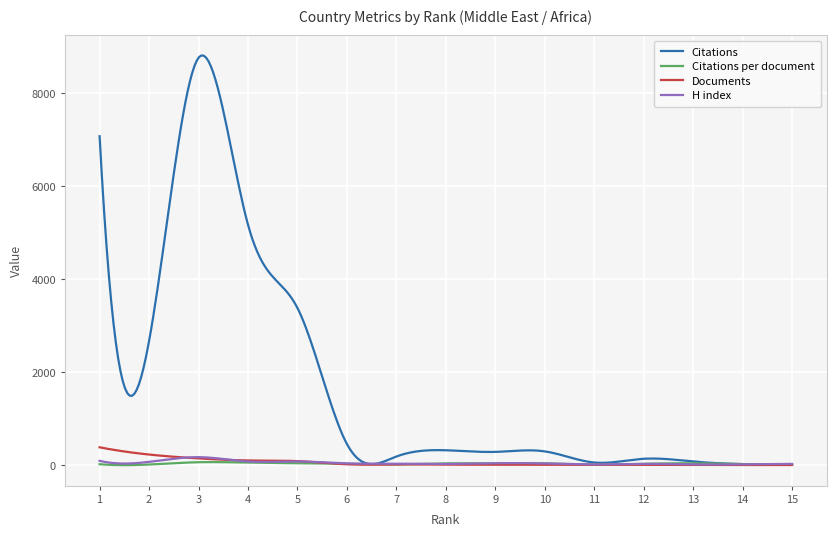

What is the average value of the Citations per document series?

29.6